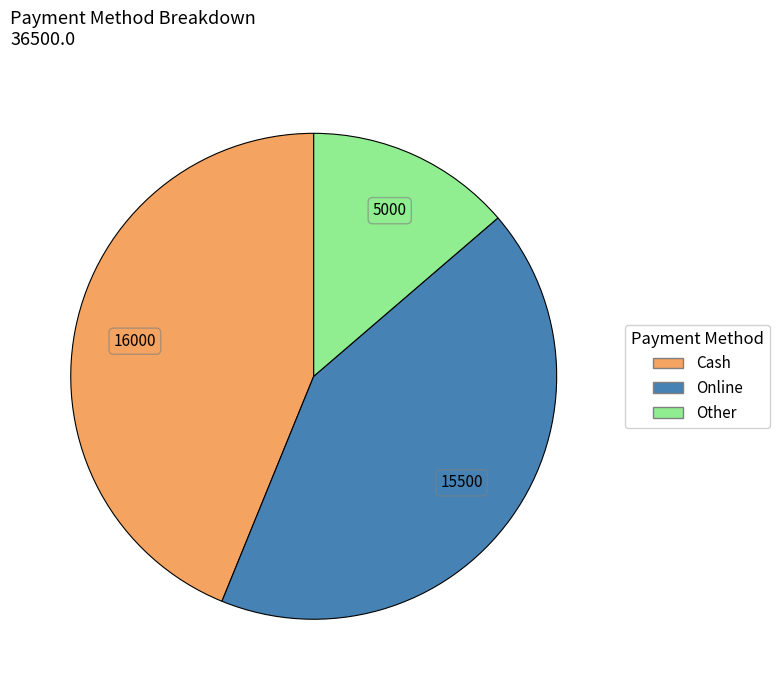

Does any single category account for the majority?

No